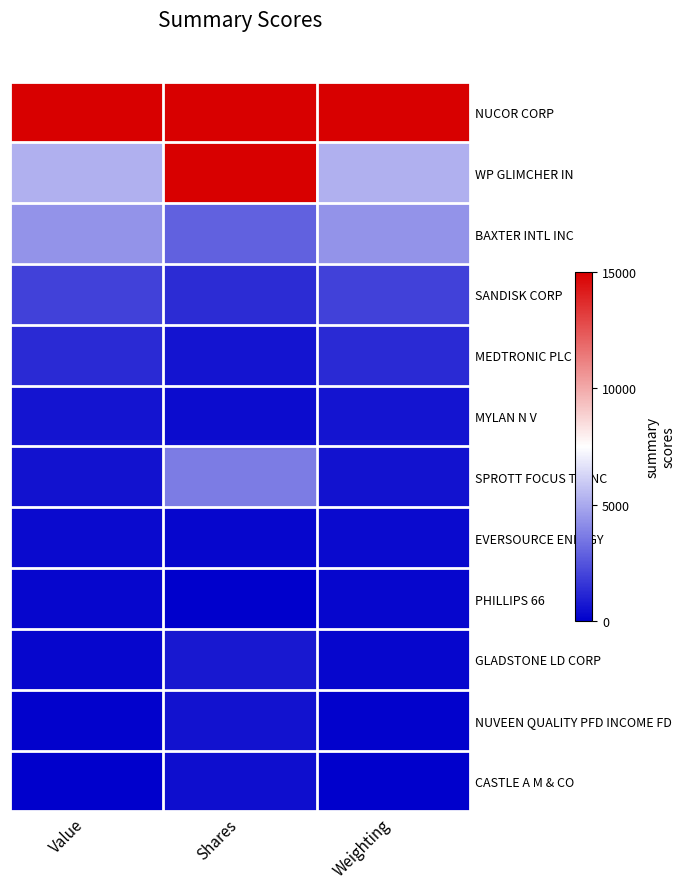

At which category is the sum across all series the highest?

Shares